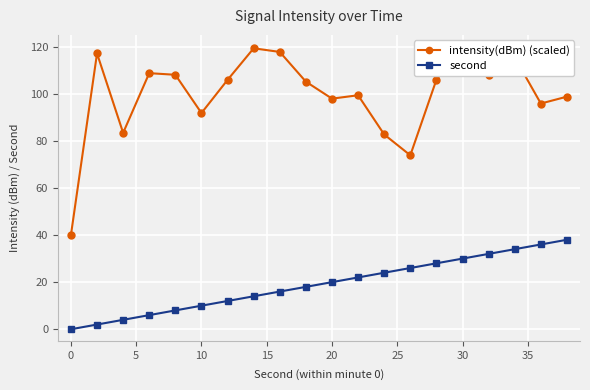

Is it true that second equals 20 at 20?

True